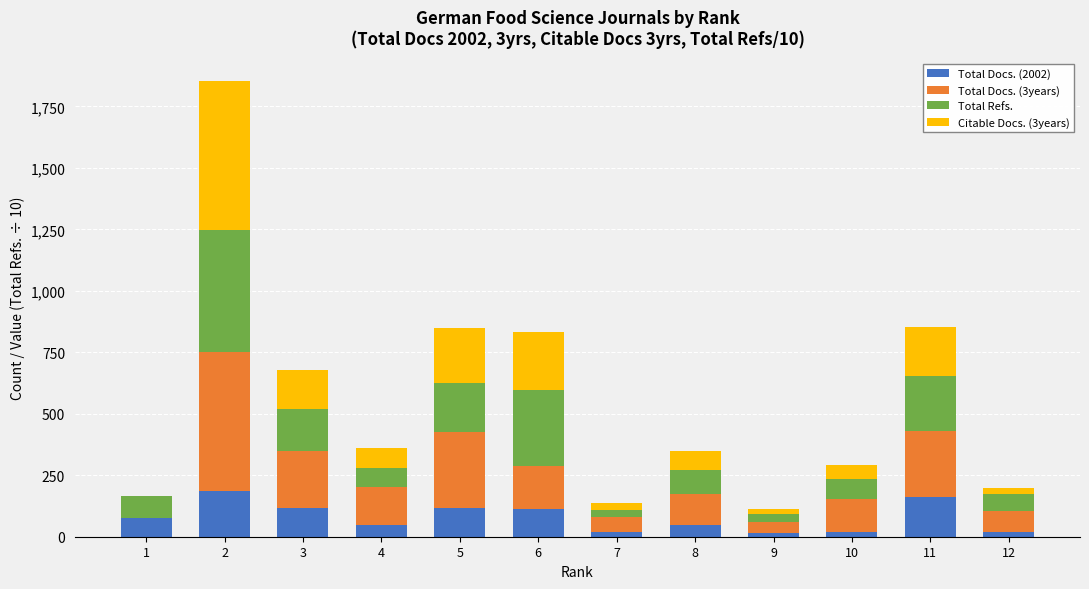

At which category is the sum across all series the highest?

2